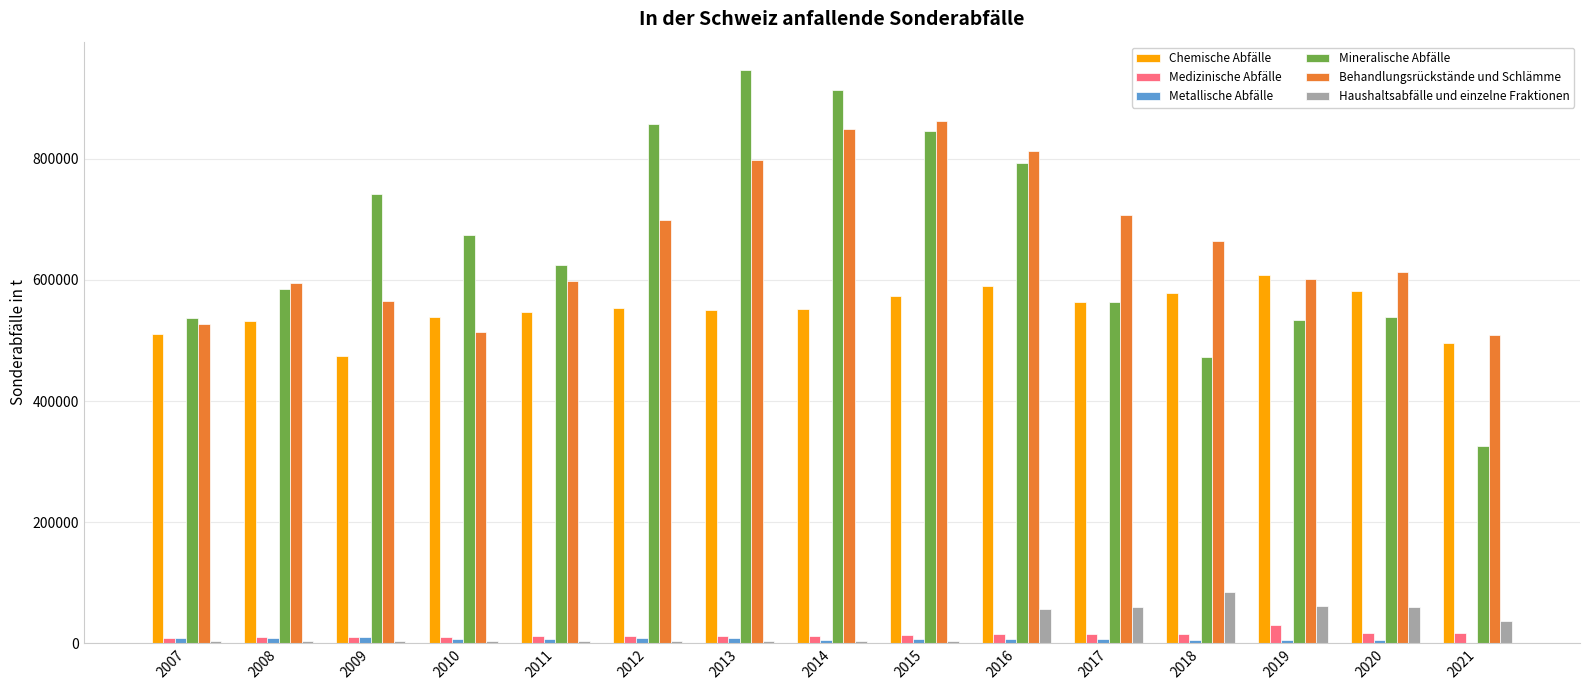

What is the highest value of the Medizinische Abfälle series?

30300